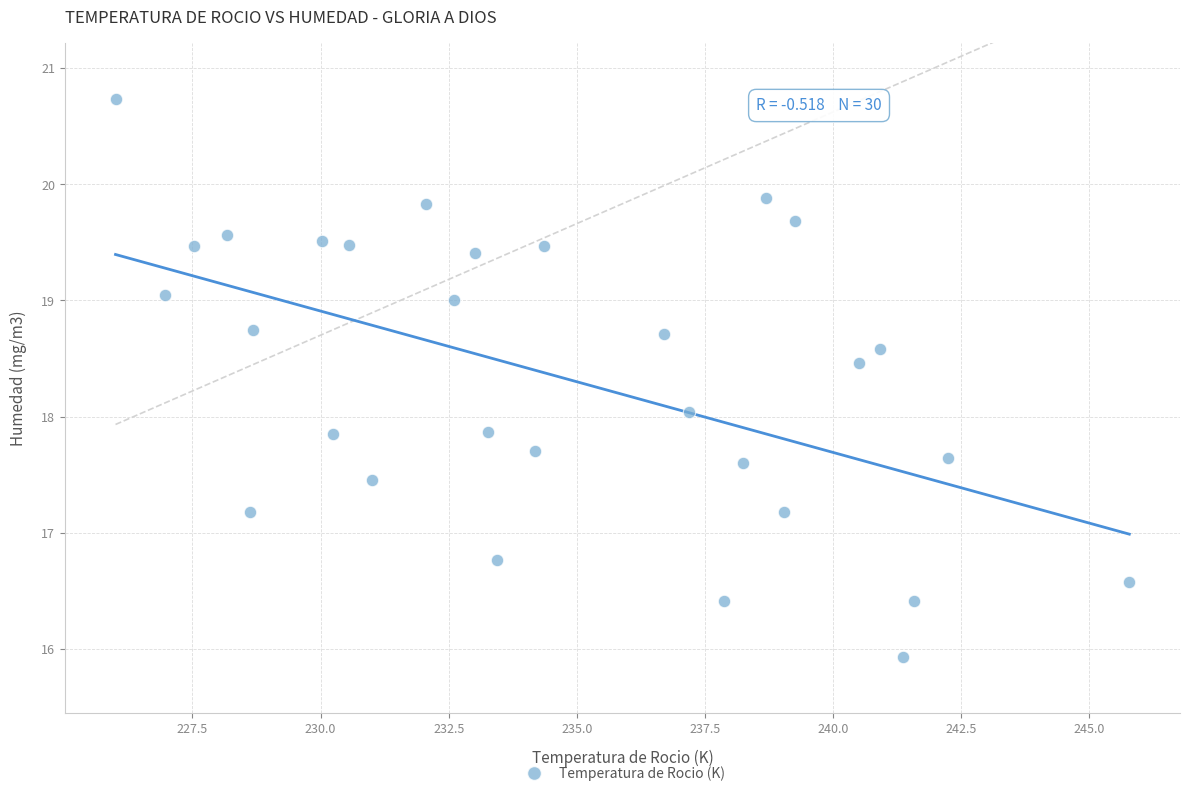

What is the range of Y values (max minus min)?

4.8